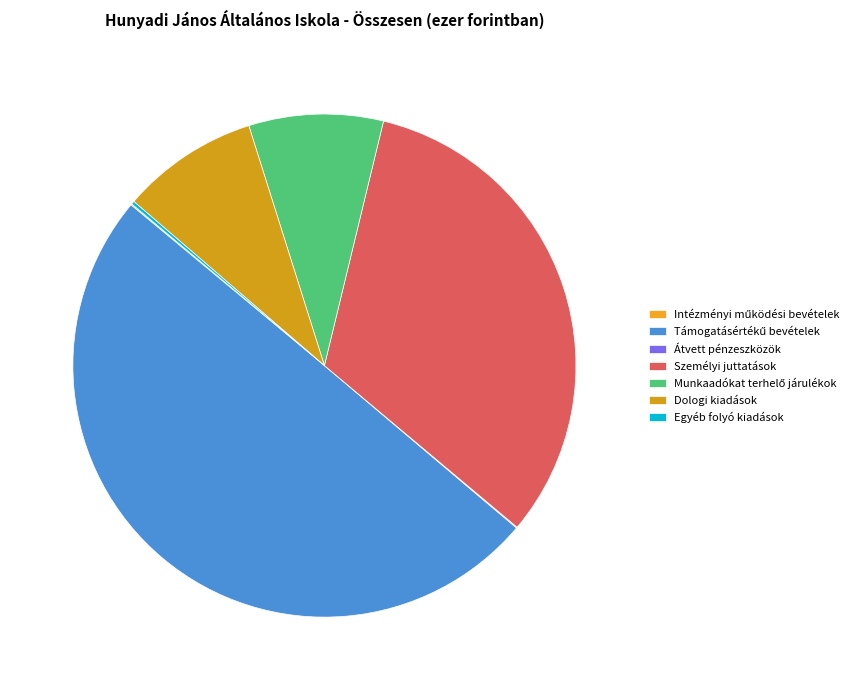

Approximately how many times larger is the value at Személyi juttatások compared to Munkaadókat terhelő járulékok?

3.7